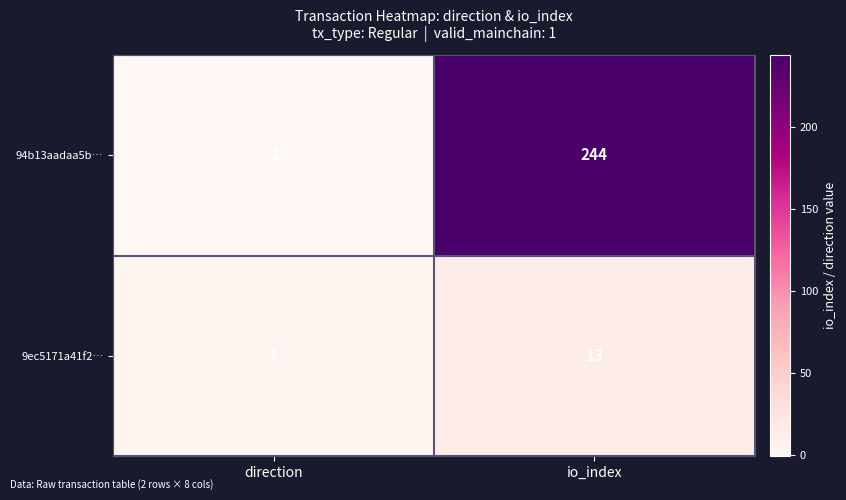

At which category is the sum across all series the highest?

io_index